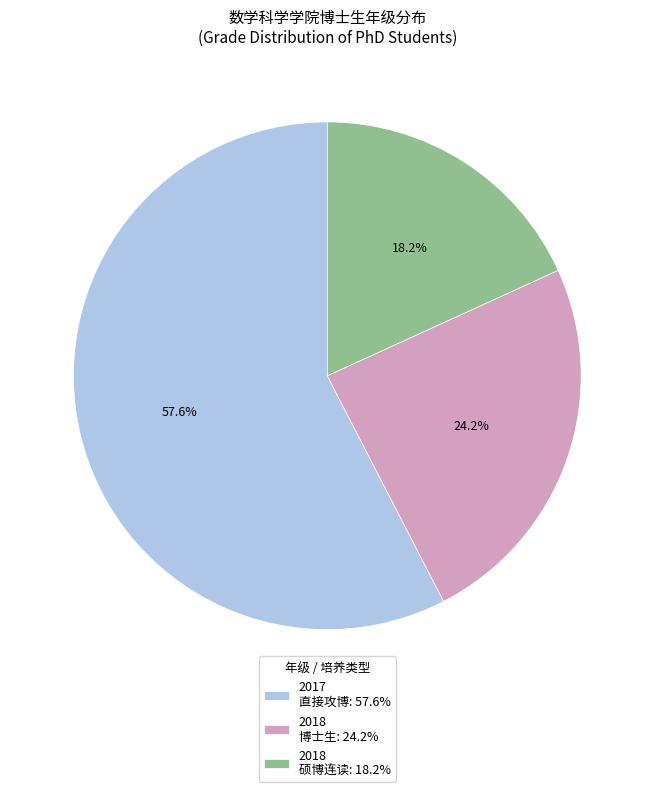

Is the sum of 2018 博士生: 24.2% and 2017 直接攻博: 57.6% greater than half?

Yes